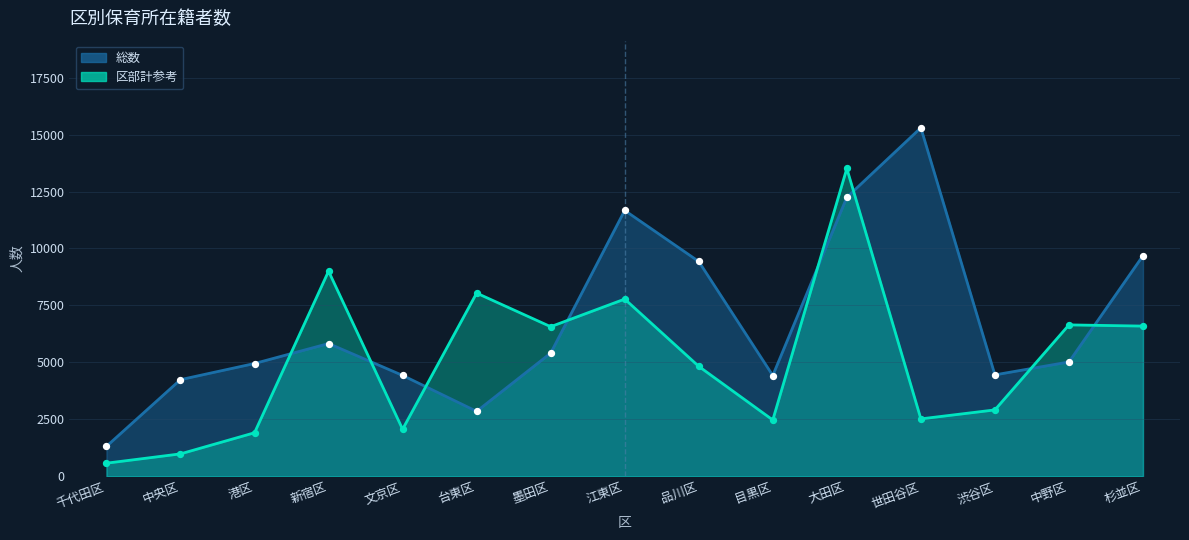

Which series has the largest total across all categories?

総数